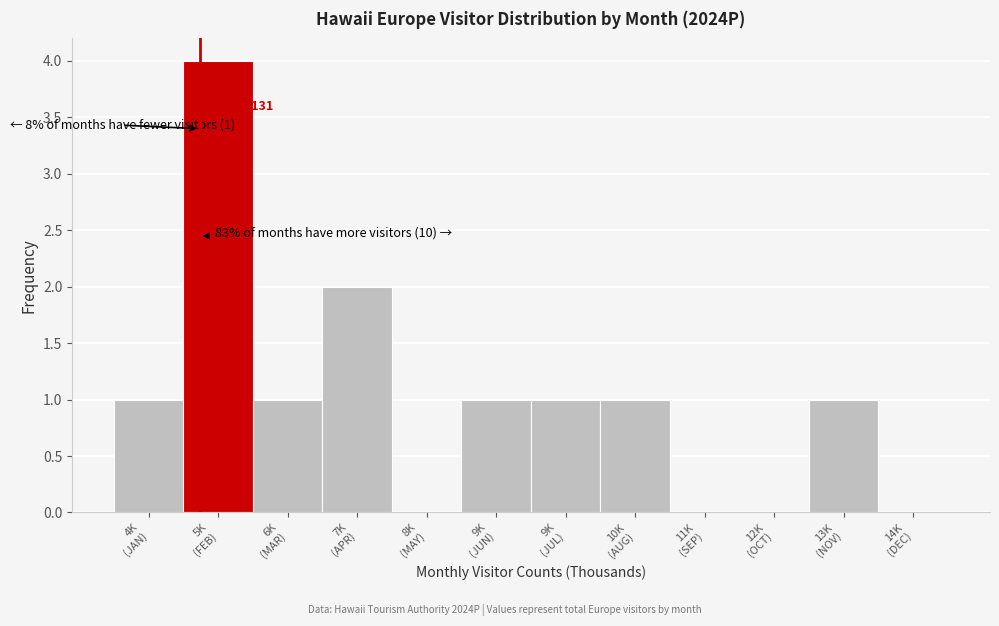

What is the greatest value displayed?

4